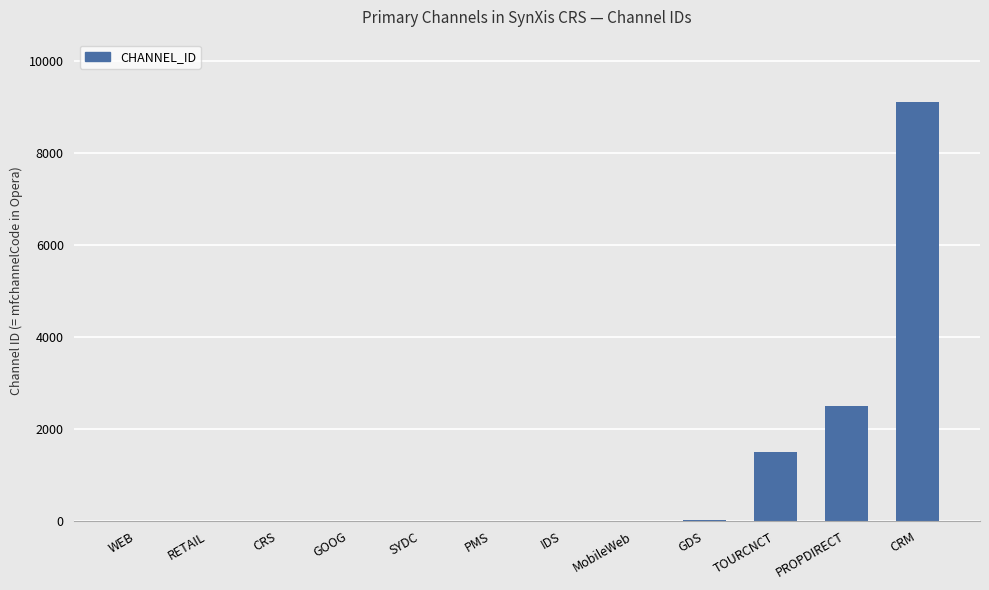

Where is the data nearest to the value 4551?

PROPDIRECT